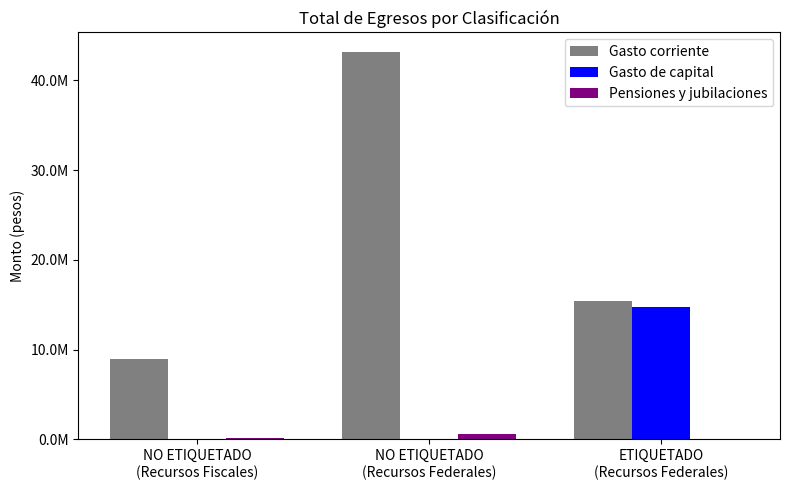

Are the bars horizontal?

No